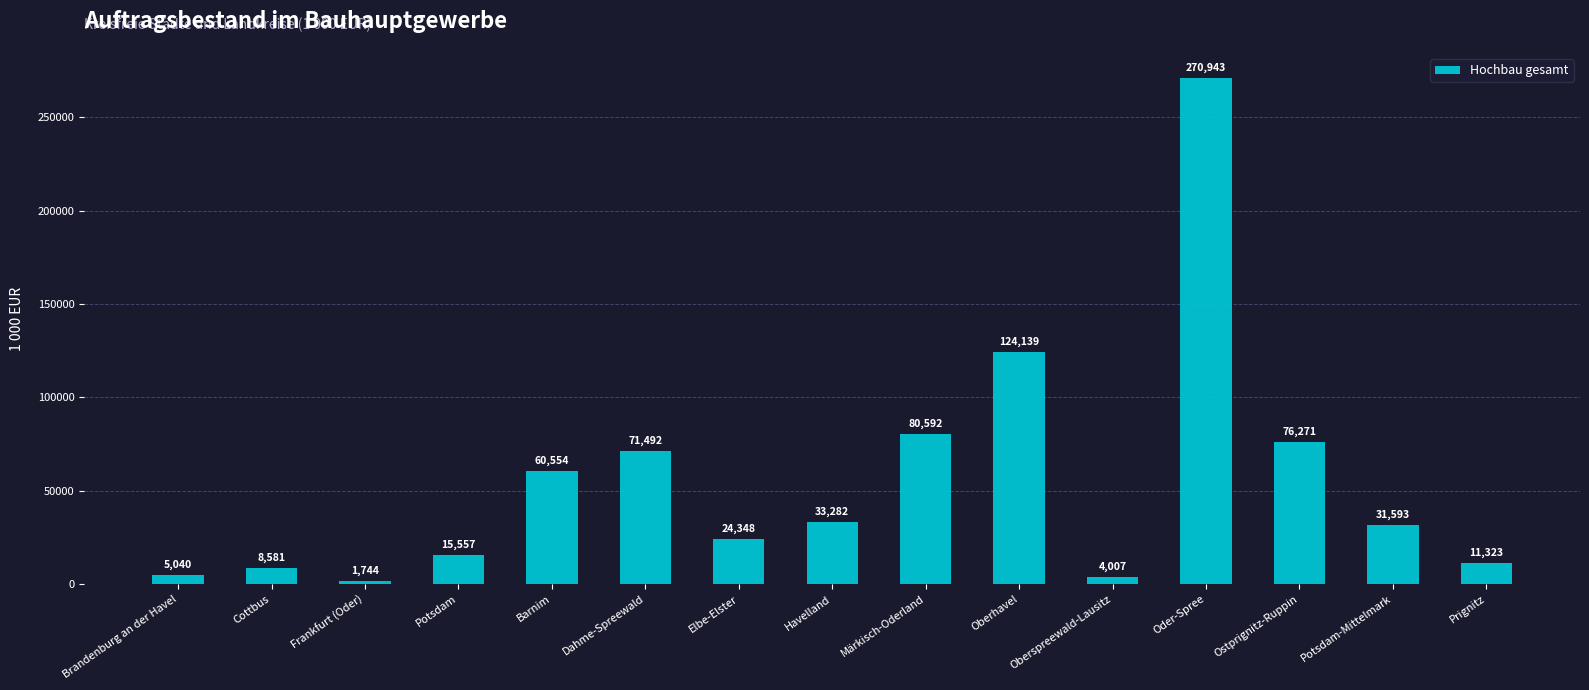

What is the average value?

54631